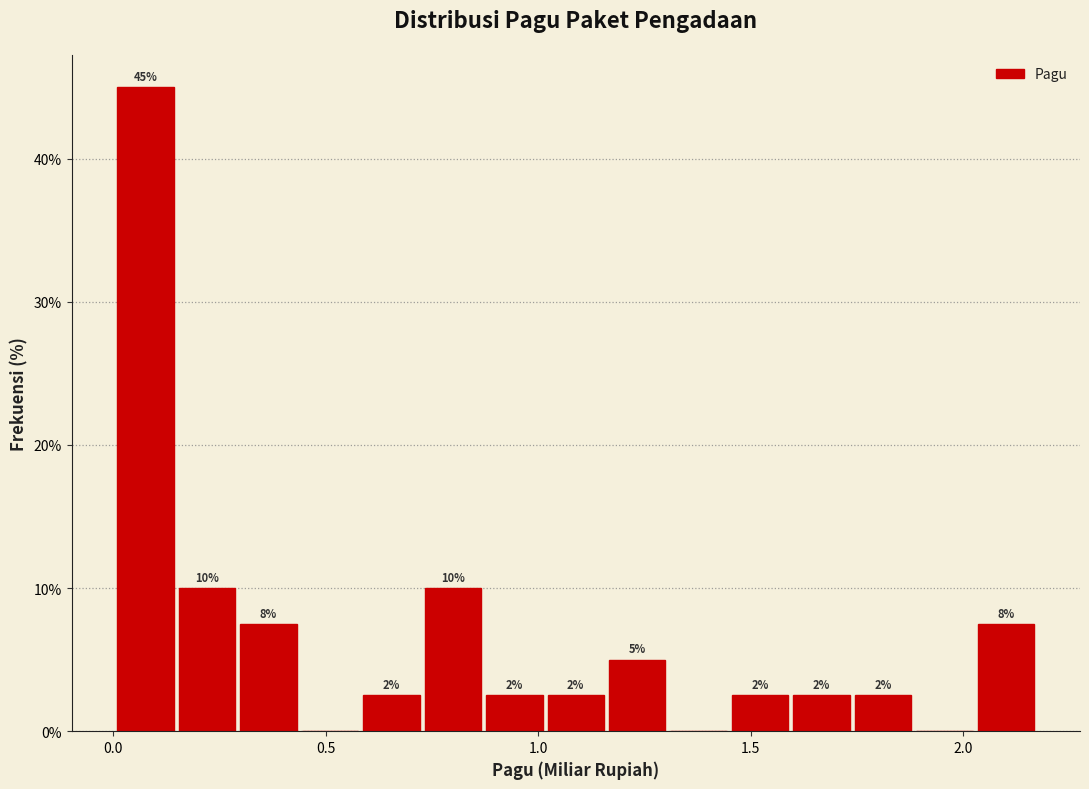

Read against the x-axis, roughly where is the centre of the tallest bar?

0.10